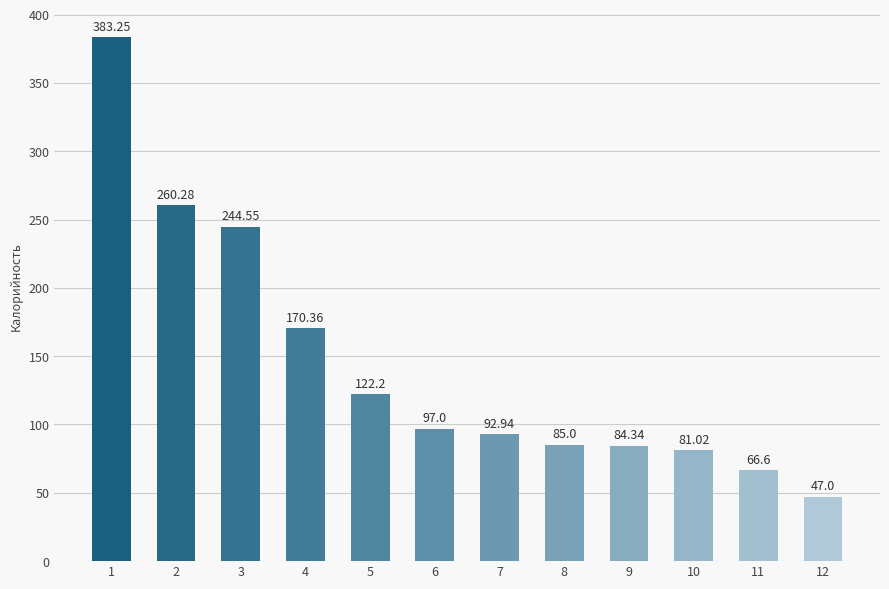

What is the sum of all values?

1734.5